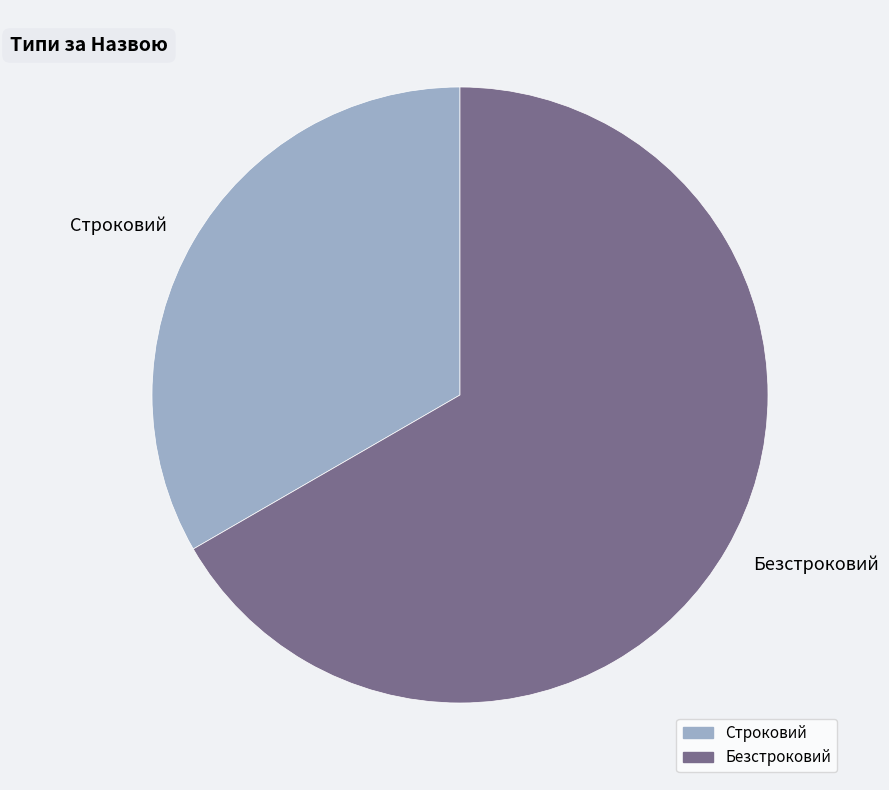

The Строковий slice represents 33% of the pie. True or false?

True